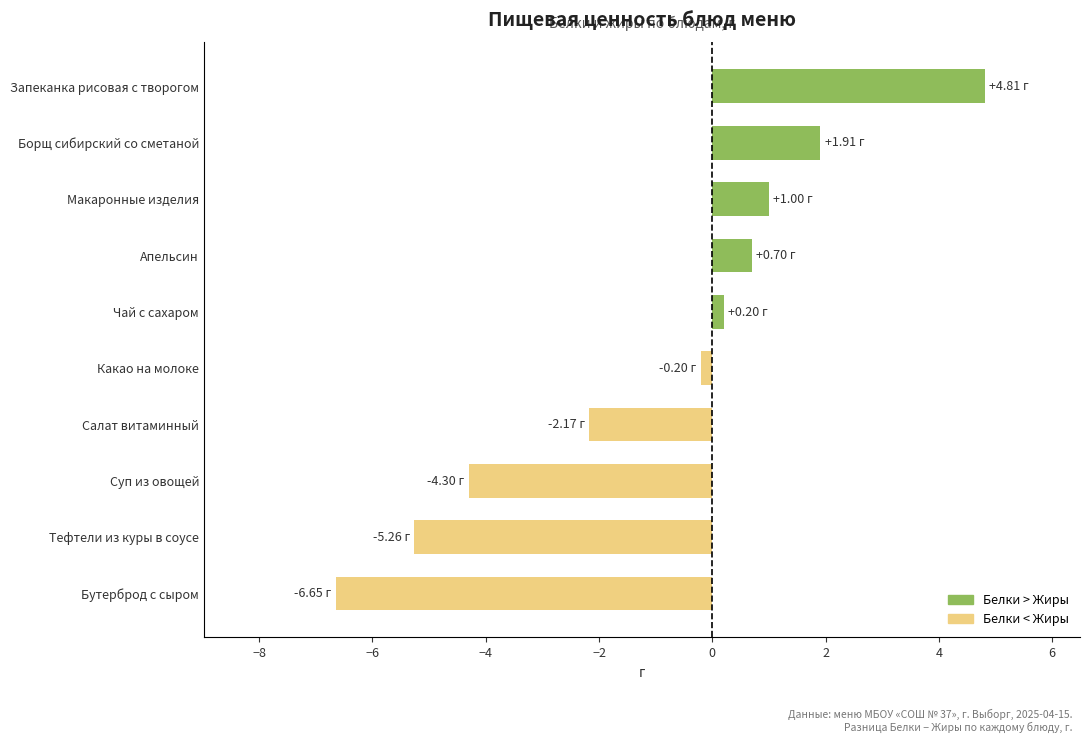

Count the number of categories in the chart.

10